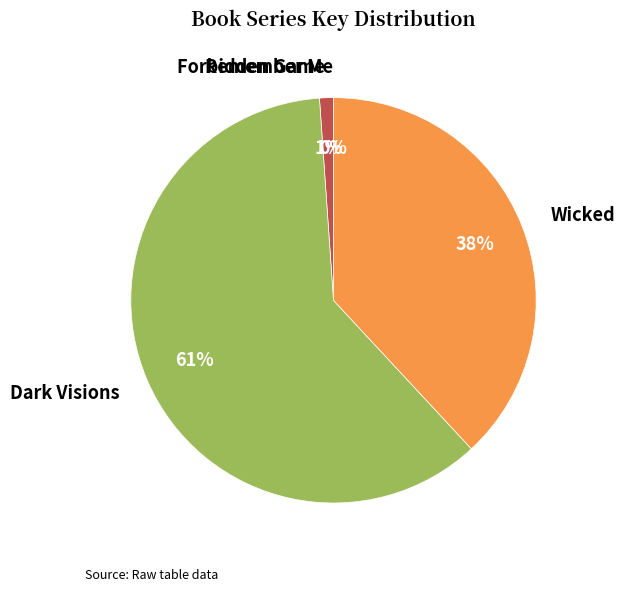

Which category has the biggest portion of the pie?

Dark Visions